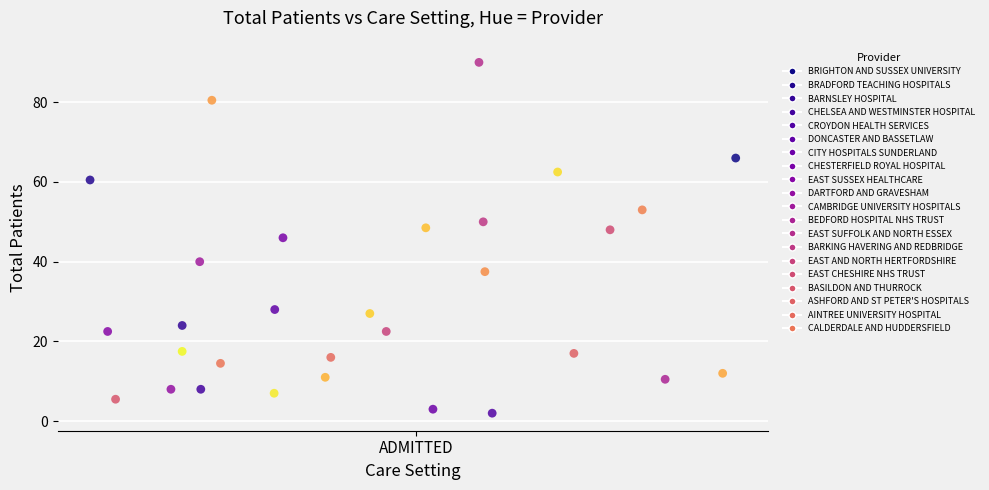

What is the range of X values (max minus min)?

0.3